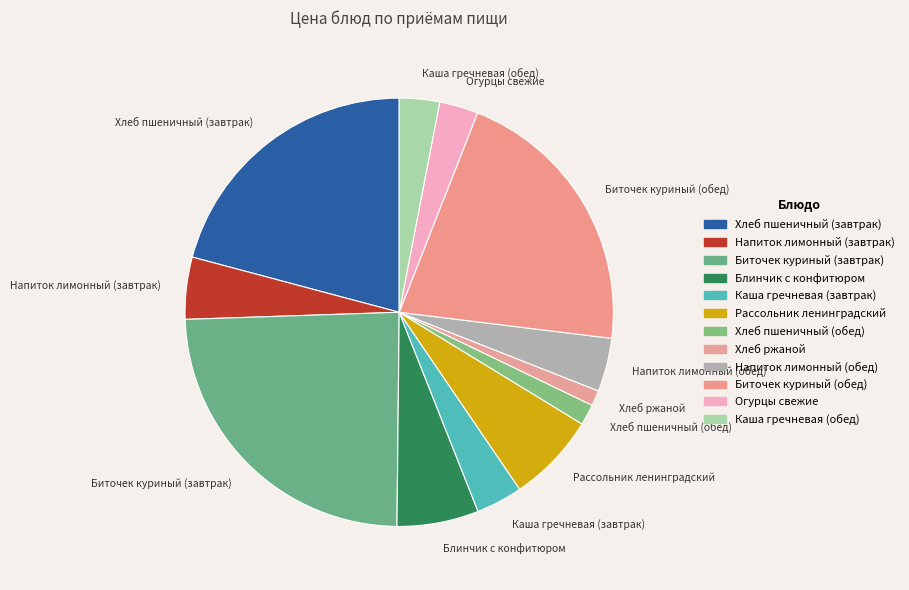

Between Огурцы свежие and Биточек куриный (завтрак), which is larger?

Биточек куриный (завтрак)